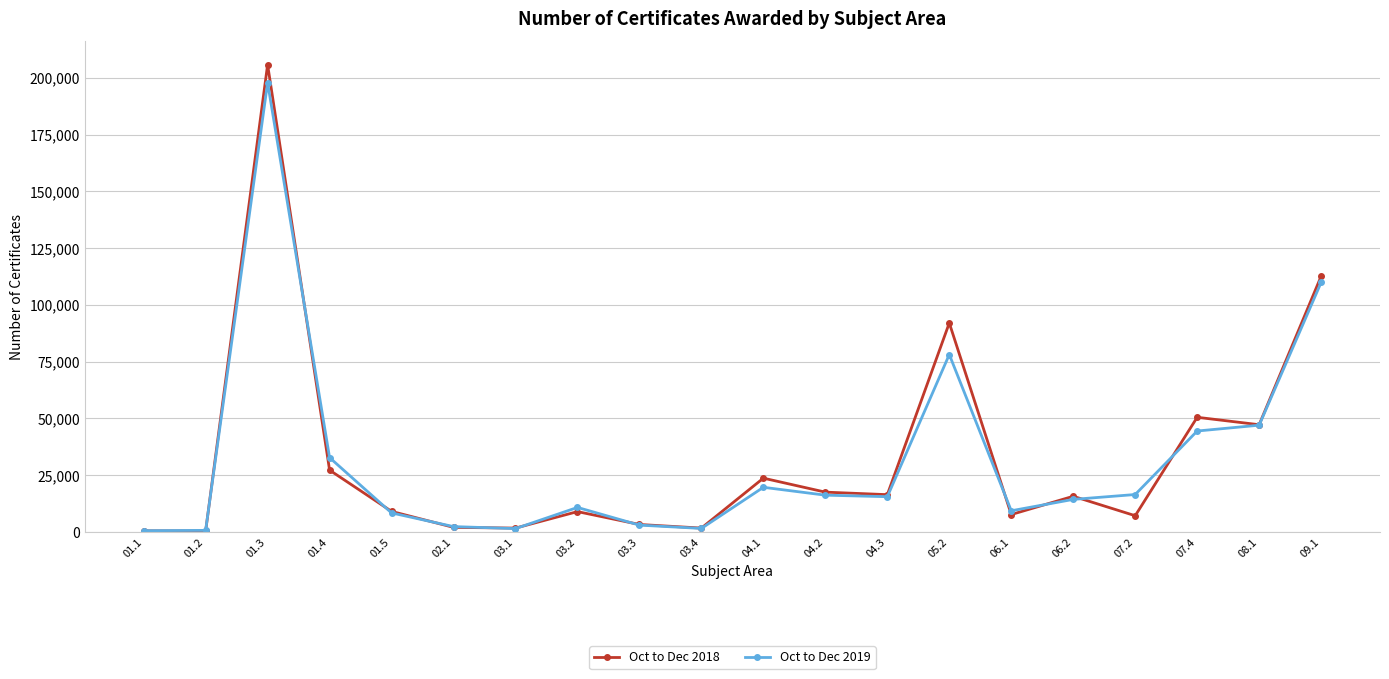

The Oct to Dec 2018 series shows 57913 at 01.3. True or false?

False